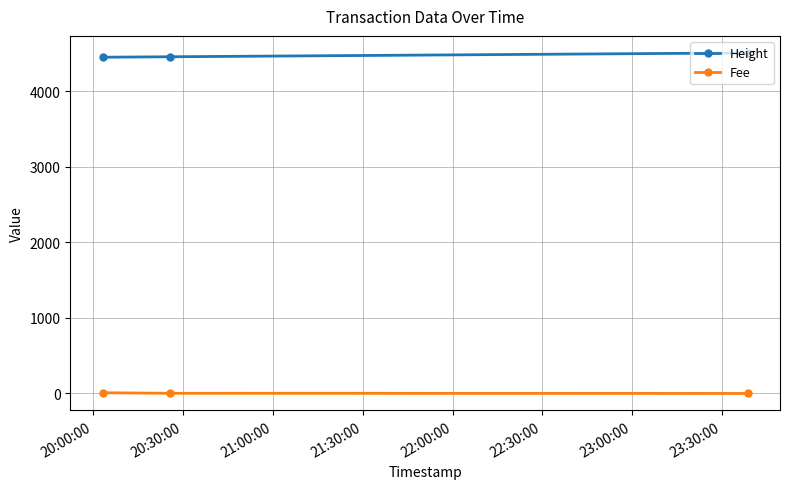

Which series has the largest total across all categories?

Height